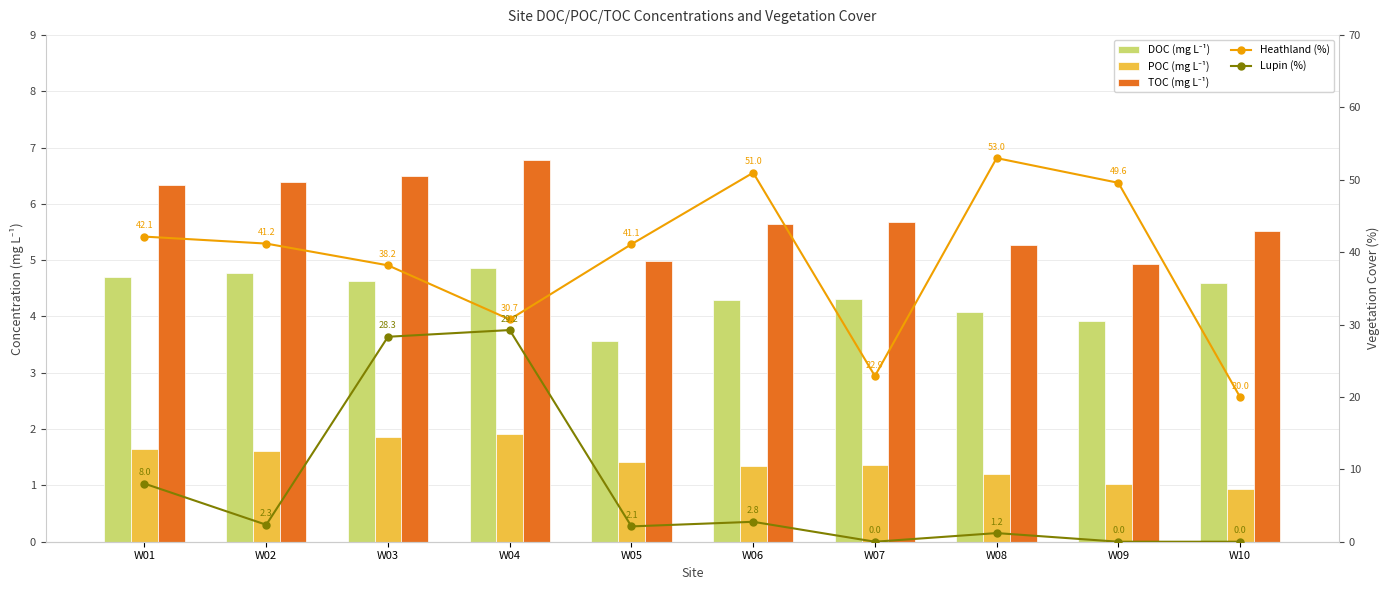

The value of TOC (mg L⁻¹) at W09 is 7.3. True or false?

False